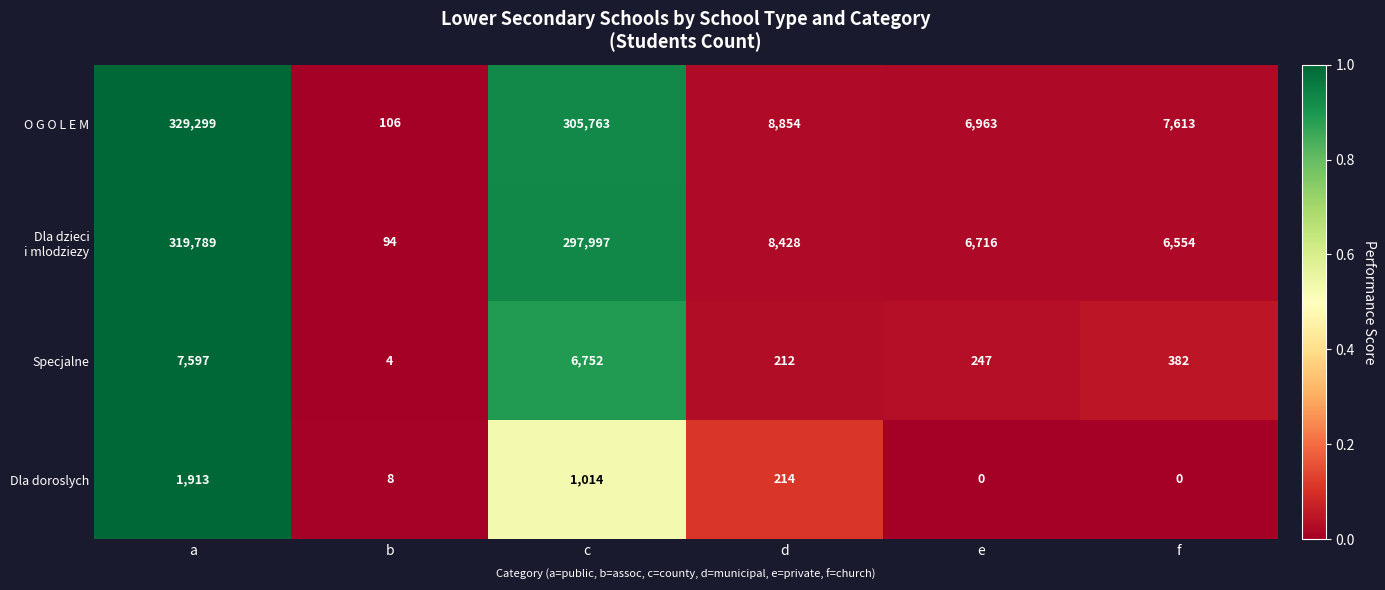

The value of O G O L E M at d is 8854. True or false?

True